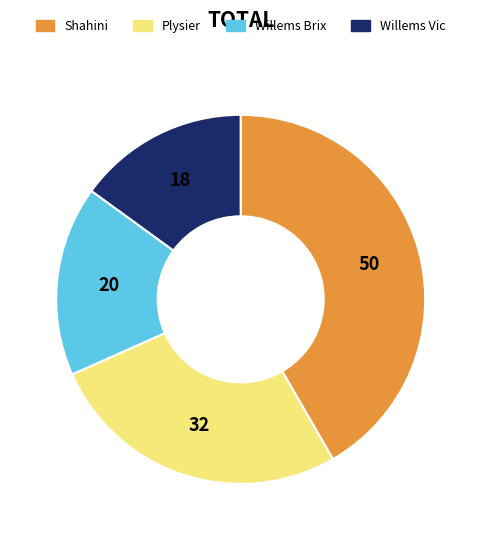

Between Shahini and Plysier, which is larger?

Shahini